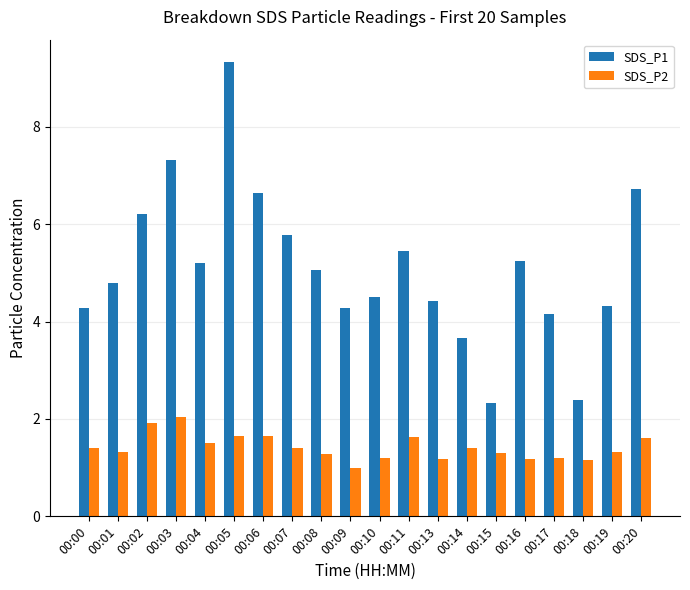

Rank the series at 00:15 from lowest to highest value.

SDS_P2, SDS_P1